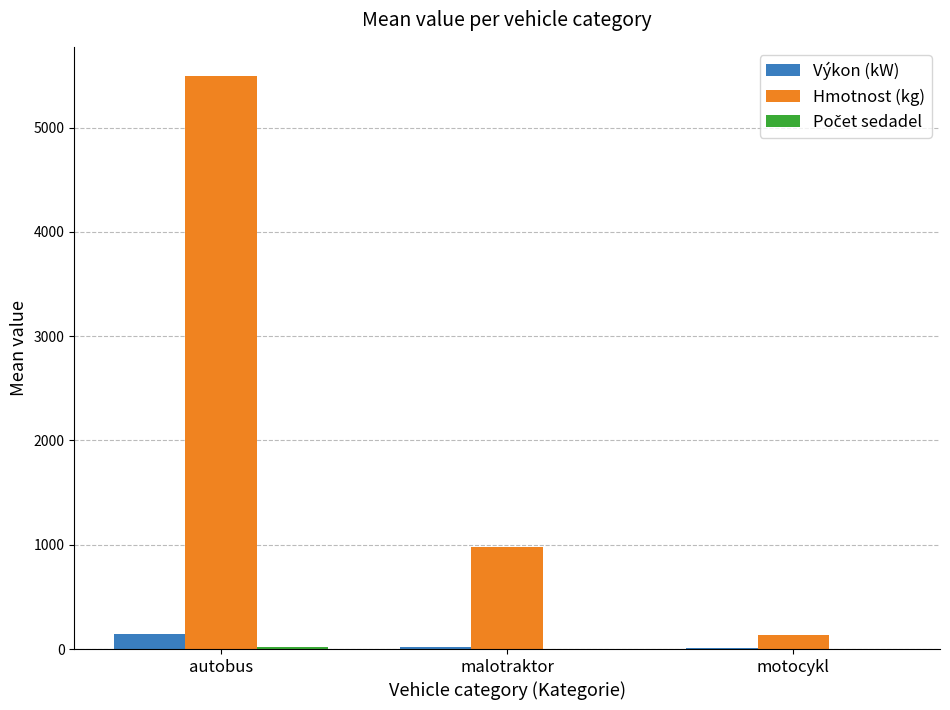

What is the spread (max minus min) of values at autobus?

5479.0